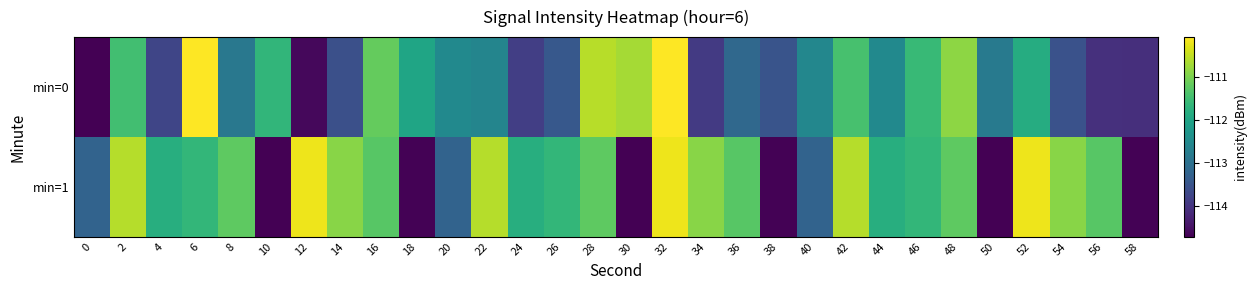

List the series in order of their peak value, highest first.

min=0, min=1